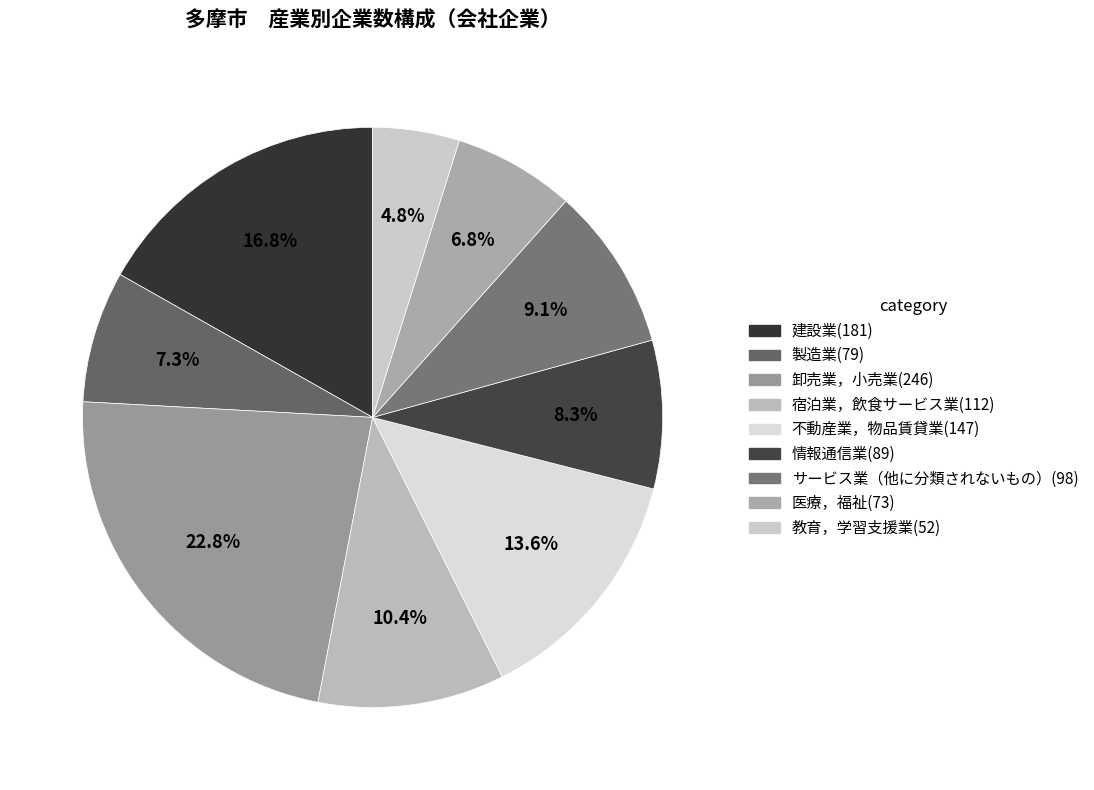

To the nearest percent, what is the combined percentage of 卸売業，小売業 and 情報通信業?

31%